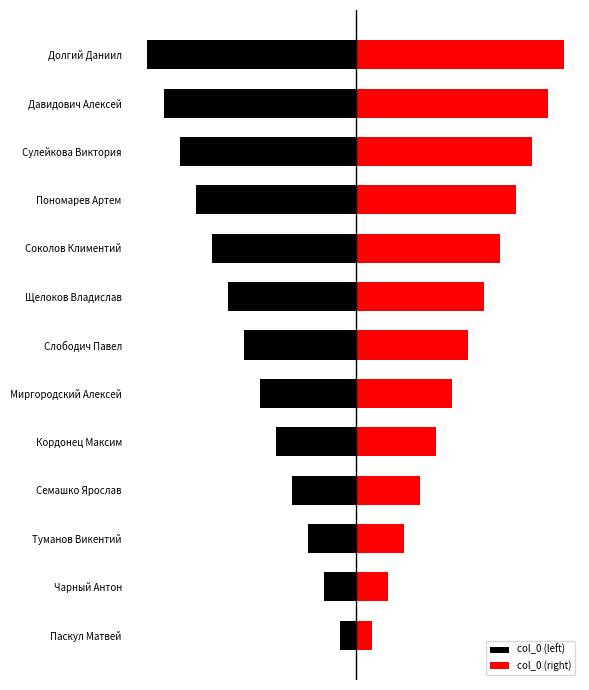

Is it true that col_0 (left) equals -11 at Сулейкова Виктория?

True